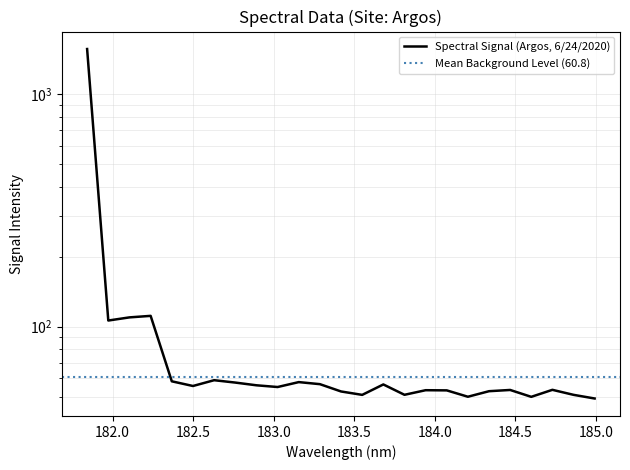

True or false: the data has more than 2 interior local peaks.

True